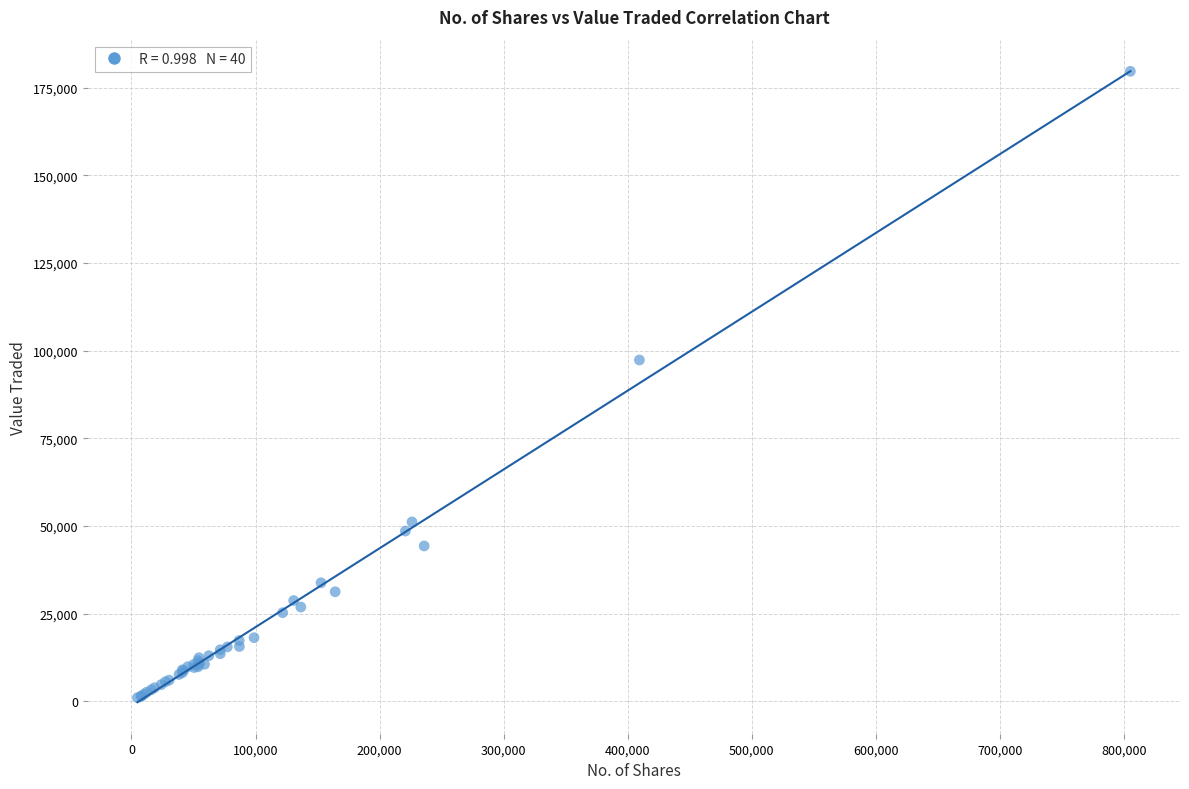

What Y value in the scatter plot is closest to 90348?

97331